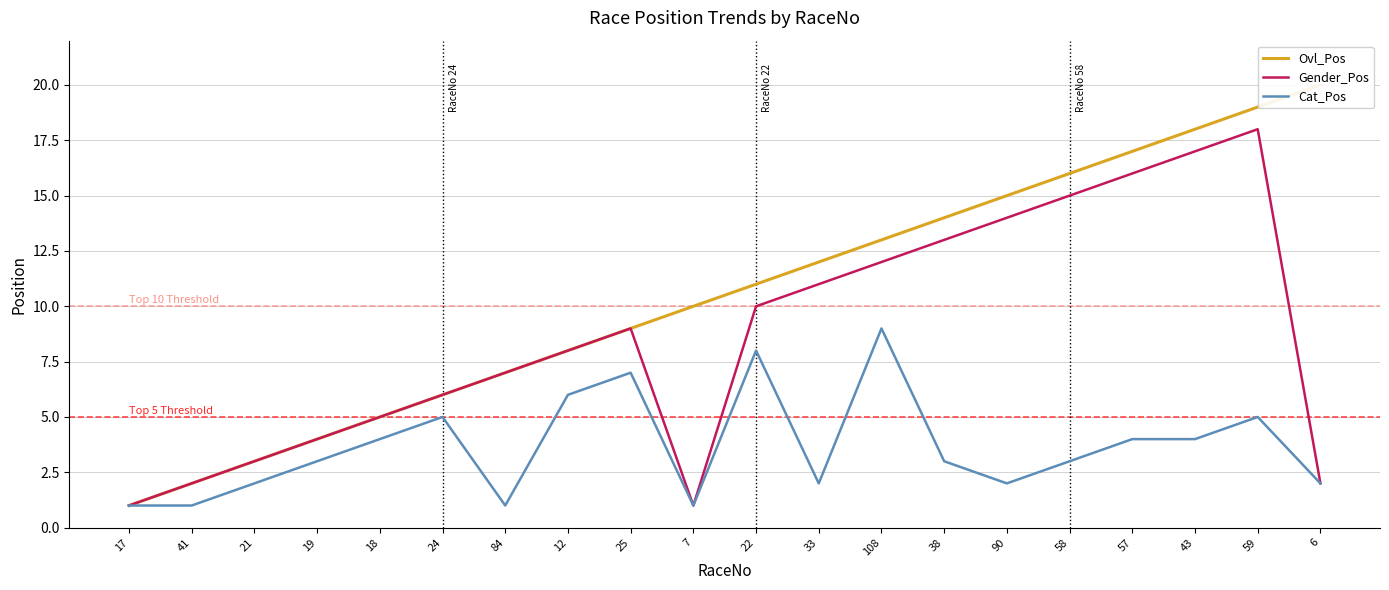

What is the difference between the maximum and minimum values in the Ovl_Pos series?

19